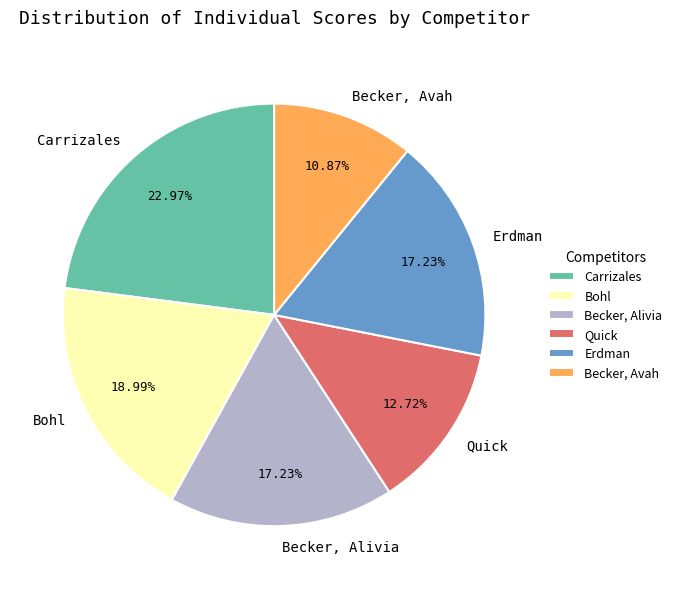

The Bohl slice represents 10% of the pie. True or false?

False